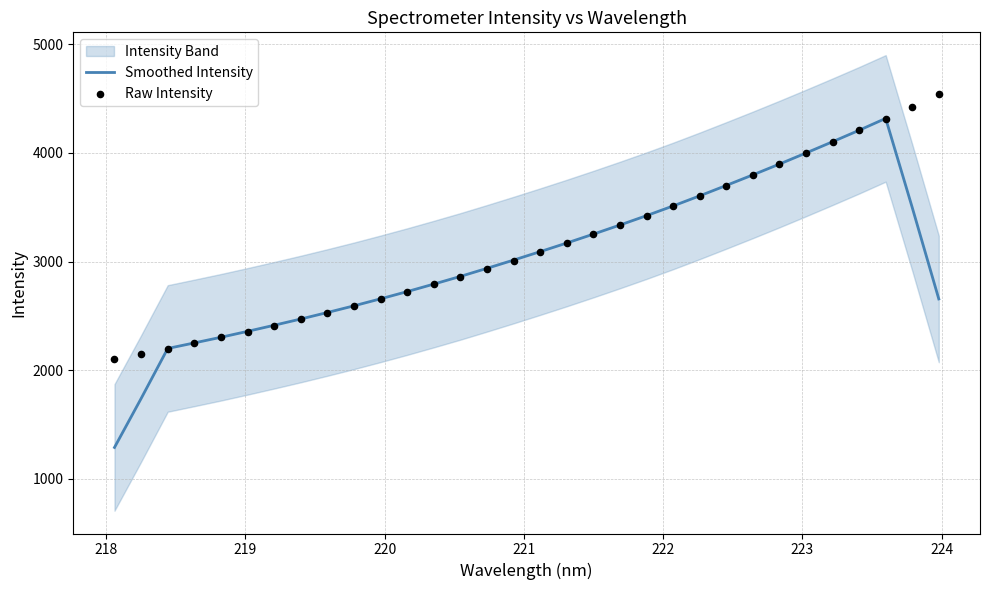

Is the value of Smoothed Intensity at 20 greater than the value of Raw Intensity at 13?

Yes